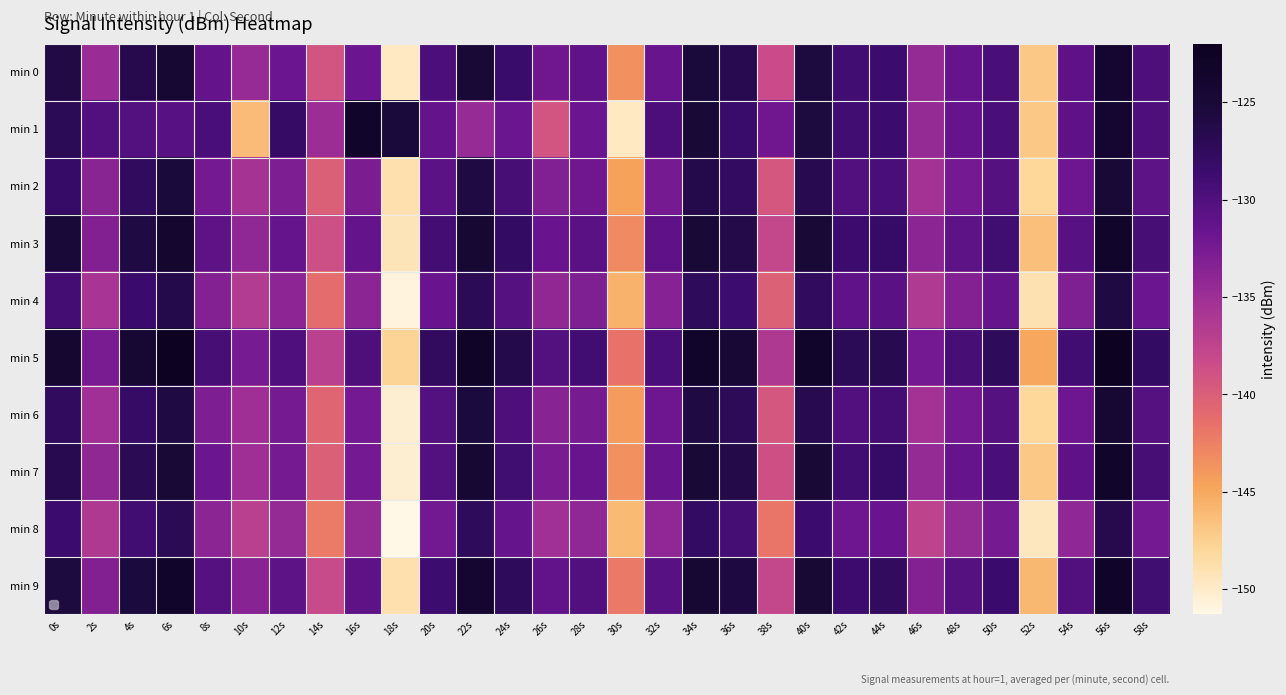

What is the sum of the min 4 values at 14s and 30s?

-286.7